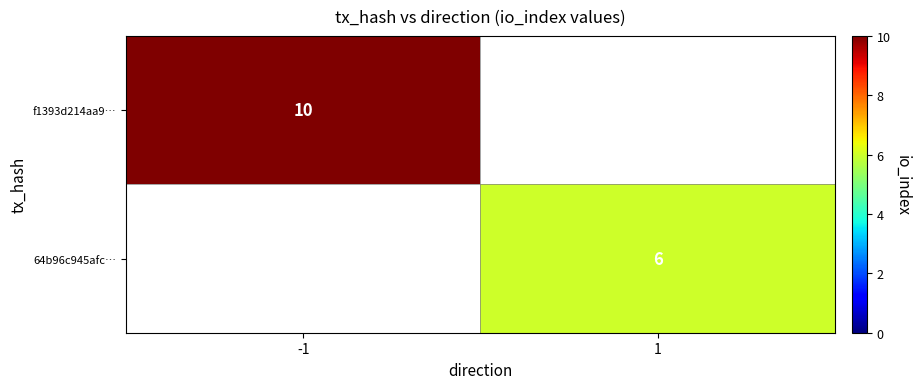

The value of 64b96c945afc… at 1 is 4. True or false?

False